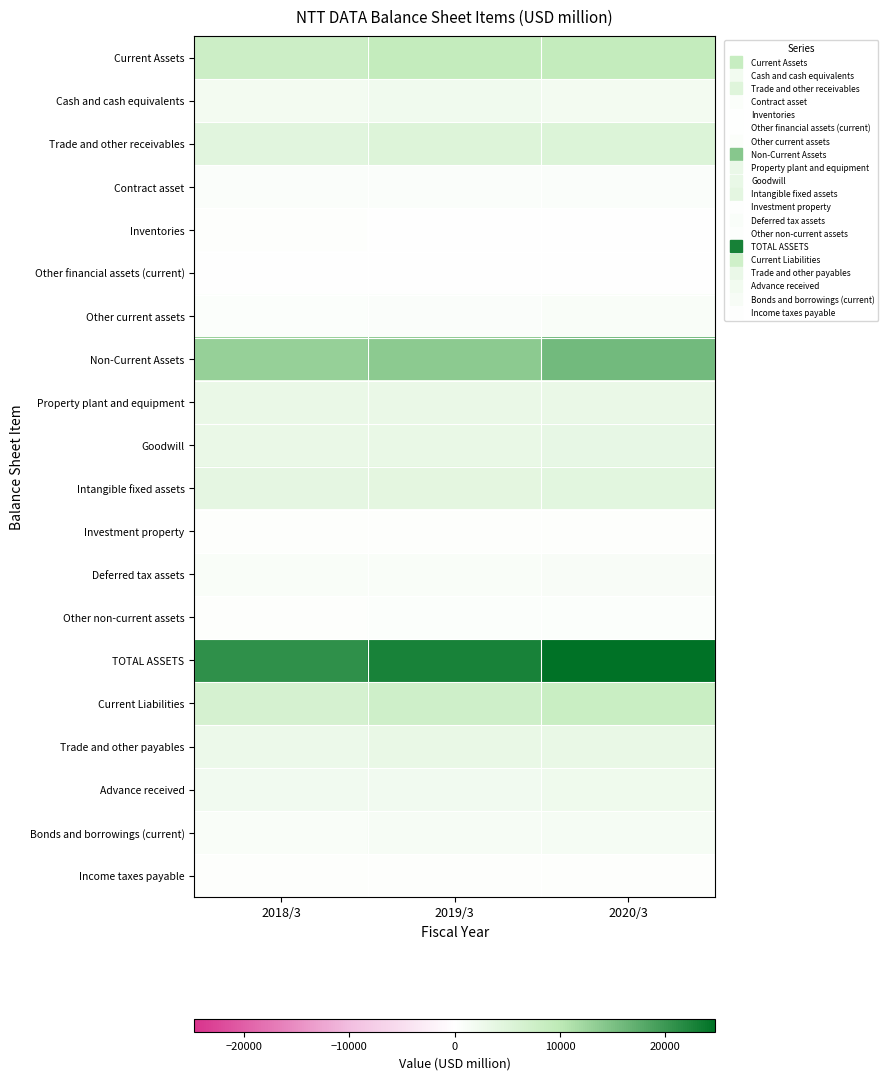

Which series changed the most between 2018/3 and 2019/3?

TOTAL ASSETS